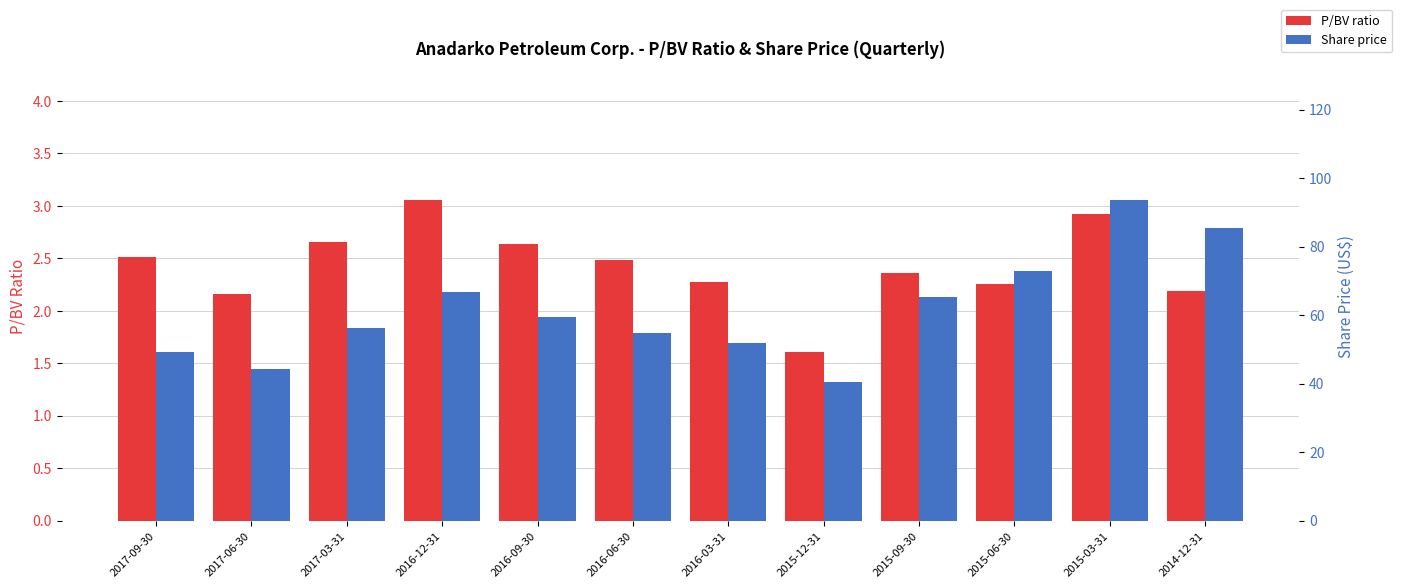

Reading right to left, what are all the values shown in this chart?

P/BV ratio: 2014-12-31=2.2	2015-03-31=2.9	2015-06-30=2.3	2015-09-30=2.4	2015-12-31=1.6	2016-03-31=2.3	2016-06-30=2.5	2016-09-30=2.6	2016-12-31=3.1	2017-03-31=2.7	2017-06-30=2.2	2017-09-30=2.5
Share price: 2014-12-31=85.5	2015-03-31=93.7	2015-06-30=72.8	2015-09-30=65.3	2015-12-31=40.5	2016-03-31=52.0	2016-06-30=54.7	2016-09-30=59.4	2016-12-31=66.8	2017-03-31=56.3	2017-06-30=44.2	2017-09-30=49.4